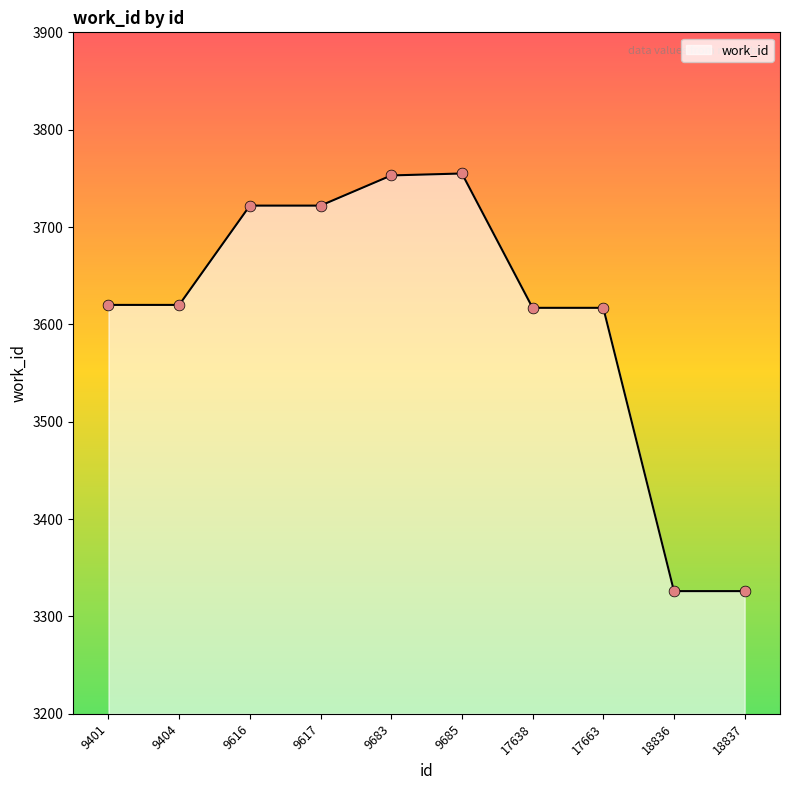

Between 17638 and 9616, which is larger?

9616